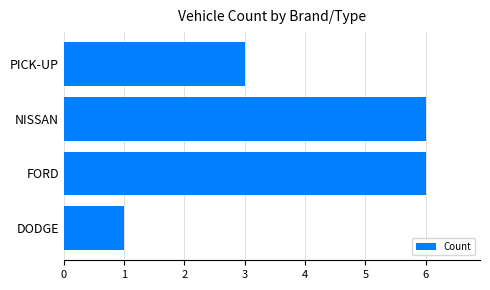

Reading bottom to top, extract all data points from this chart.

1	6	6	3